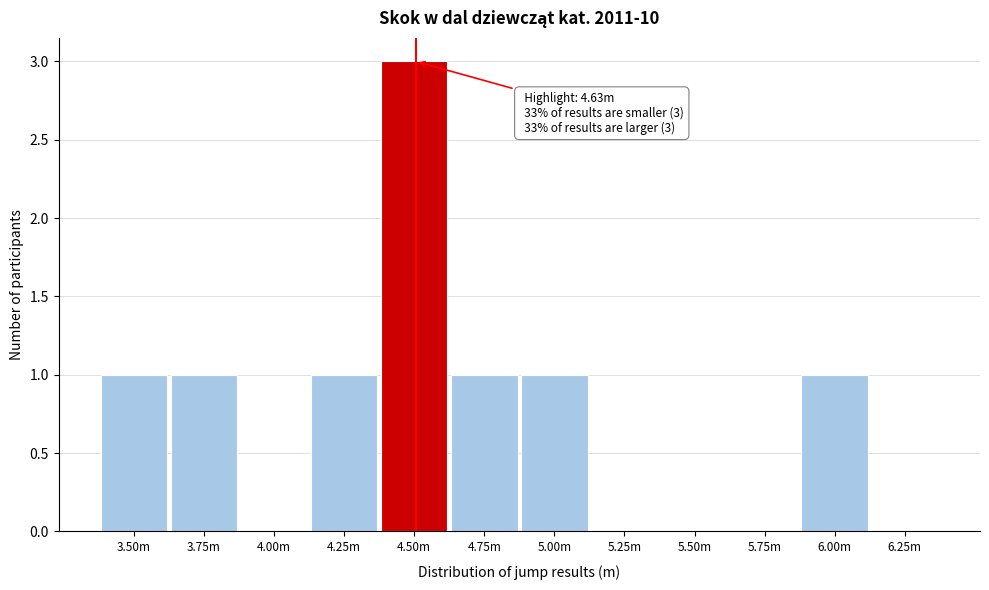

Reading left to right, extract all data points from this chart.

3.50m=1	3.75m=1	4.00m=0	4.25m=1	4.50m=3	4.75m=1	5.00m=1	5.25m=0	5.50m=0	5.75m=0	6.00m=1	6.25m=0